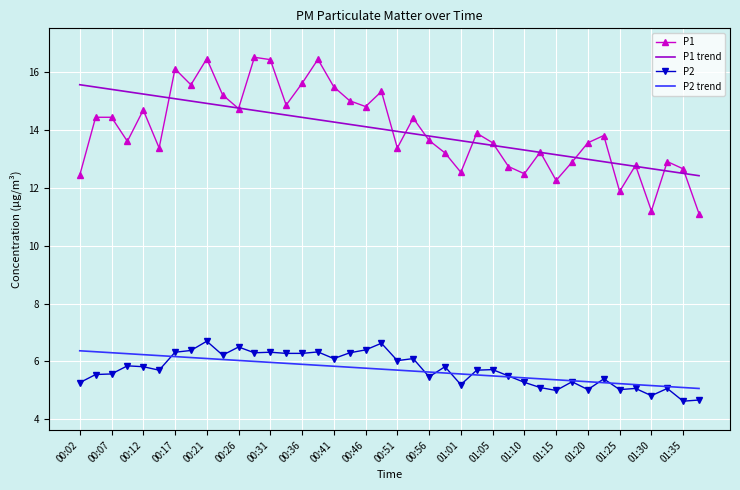

What is the minimum value for P2 trend?

5.1